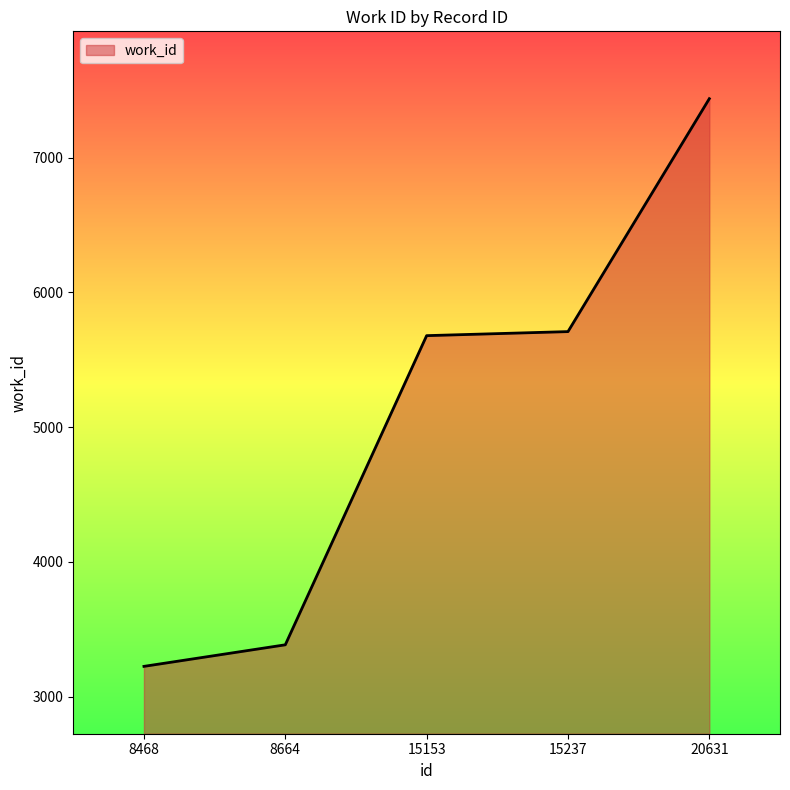

Does the chart have visible grid lines?

No